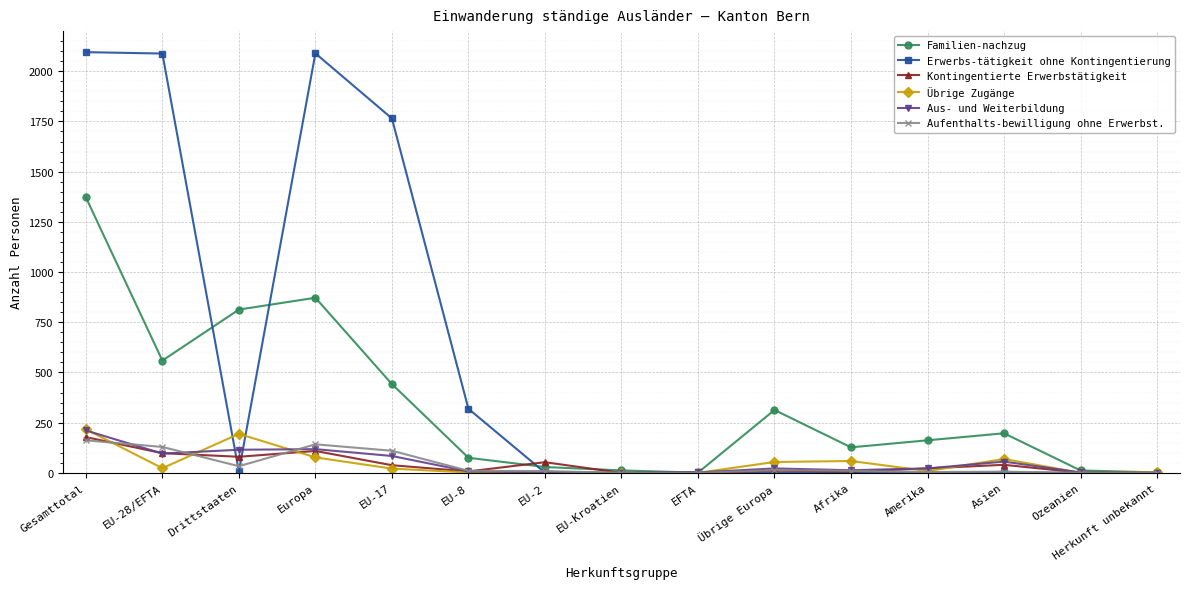

In Aus- und Weiterbildung, how many points are lower than both neighbors (excluding endpoints)?

3